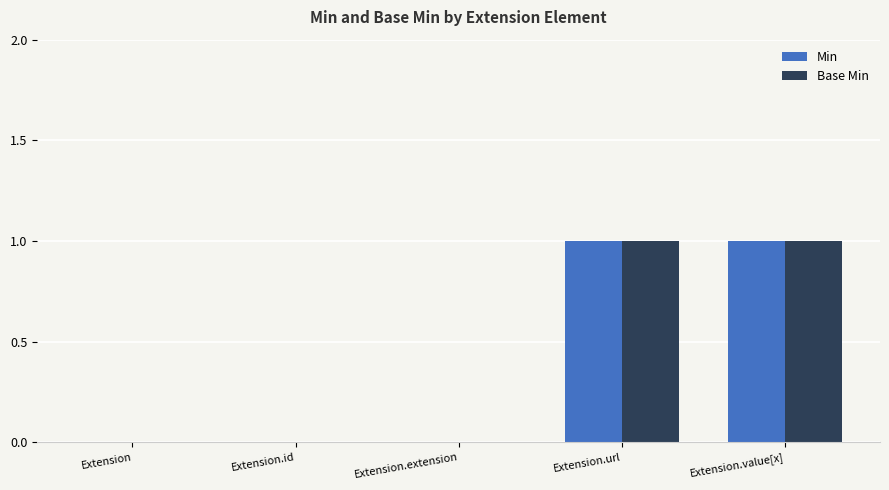

The Min series shows 0 at Extension. True or false?

True